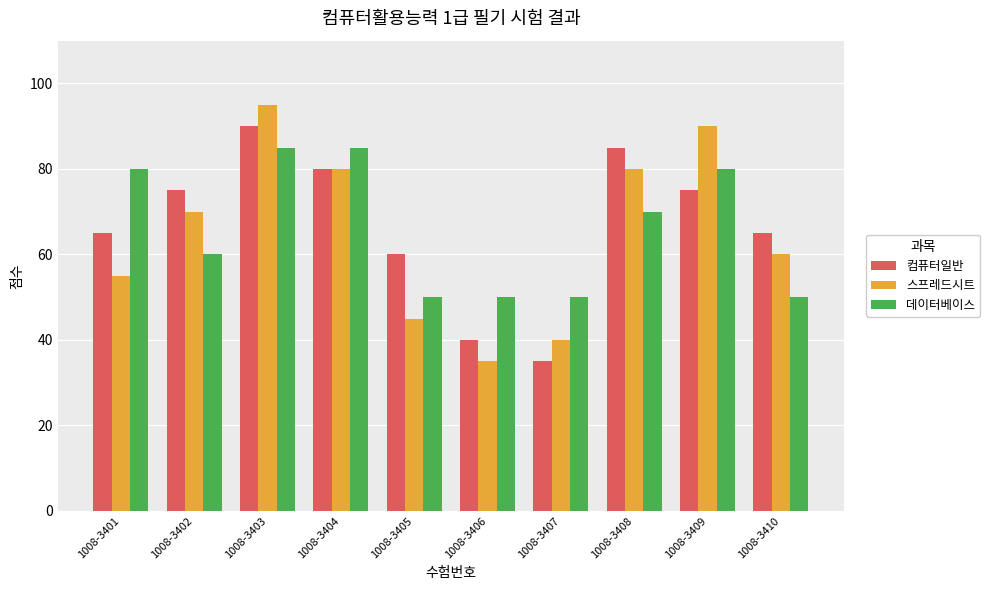

Reading left to right, what are all the values shown in this chart?

컴퓨터일반: 1008-3401=65	1008-3402=75	1008-3403=90	1008-3404=80	1008-3405=60	1008-3406=40	1008-3407=35	1008-3408=85	1008-3409=75	1008-3410=65
스프레드시트: 1008-3401=55	1008-3402=70	1008-3403=95	1008-3404=80	1008-3405=45	1008-3406=35	1008-3407=40	1008-3408=80	1008-3409=90	1008-3410=60
데이터베이스: 1008-3401=80	1008-3402=60	1008-3403=85	1008-3404=85	1008-3405=50	1008-3406=50	1008-3407=50	1008-3408=70	1008-3409=80	1008-3410=50